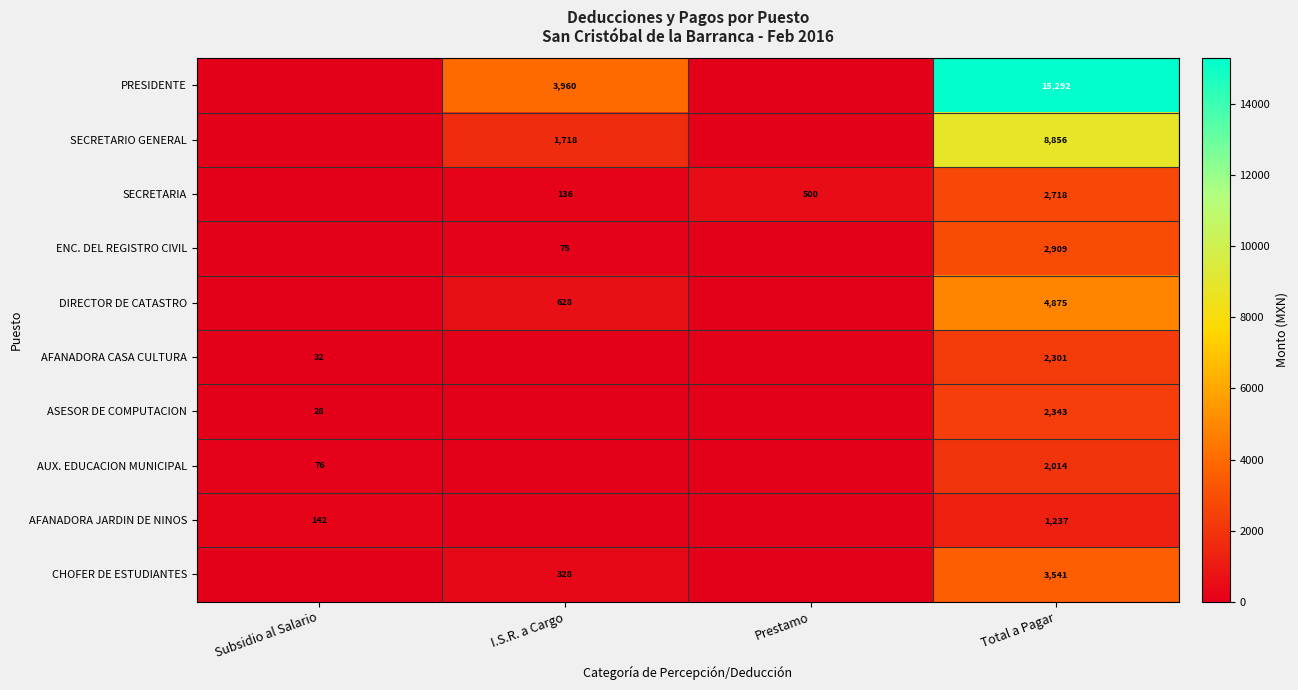

At which category is the sum across all series the highest?

Total a Pagar